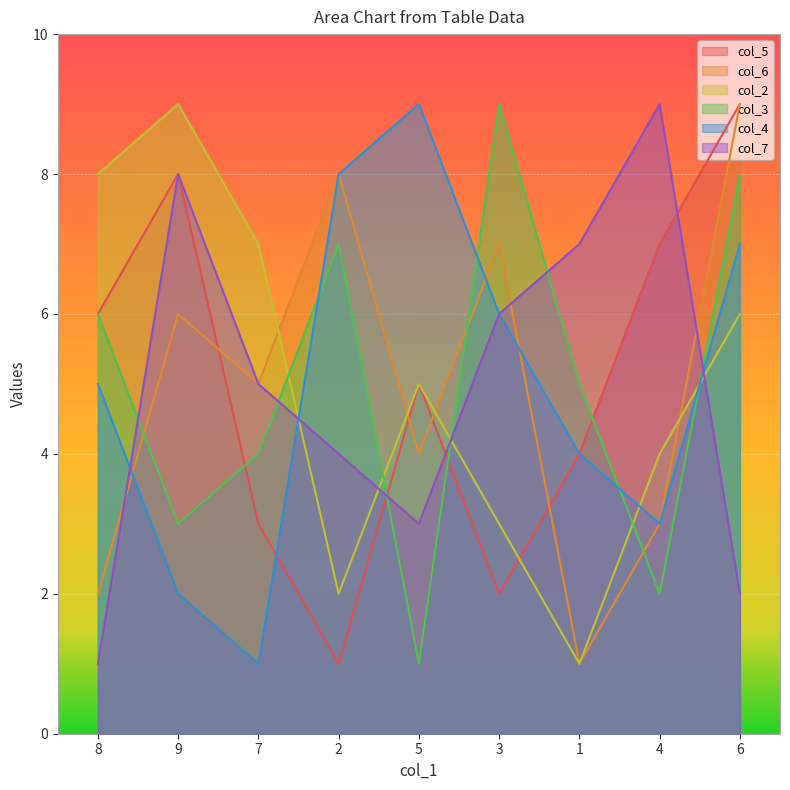

How many distinct data groups are displayed?

6